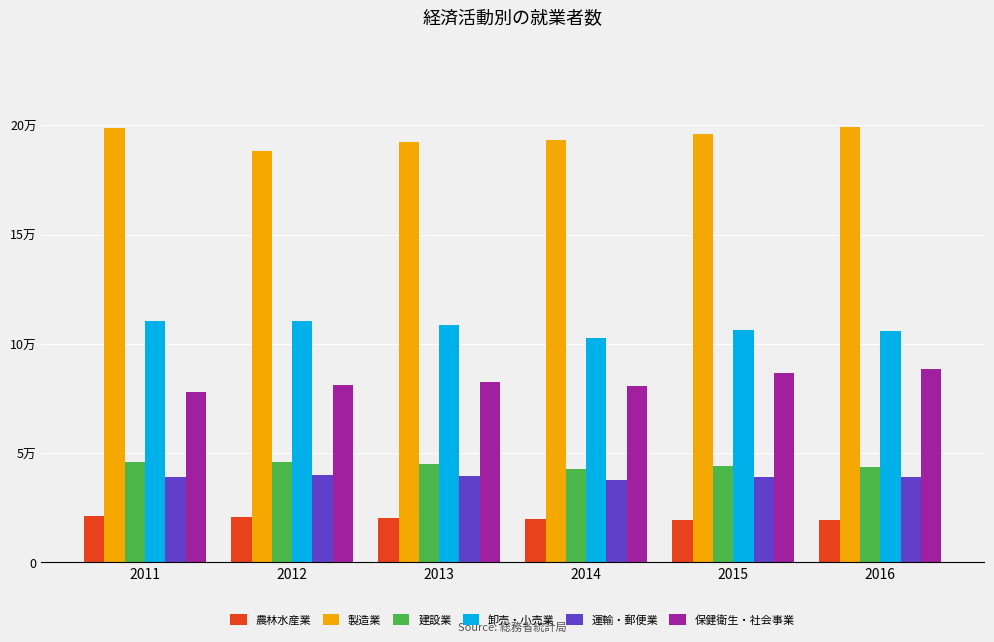

Reading left to right, transcribe all the data shown in this chart.

農林水産業: 21144	20689	20215	19739	19309	19220
製造業: 198694	188325	192423	193111	195959	199284
建設業: 45967	45854	44998	42859	43802	43481
卸売・小売業: 110374	110588	108562	102757	106142	106042
運輸・郵便業: 39171	39754	39426	37554	39180	38975
保健衛生・社会事業: 77974	81211	82628	80490	86760	88412